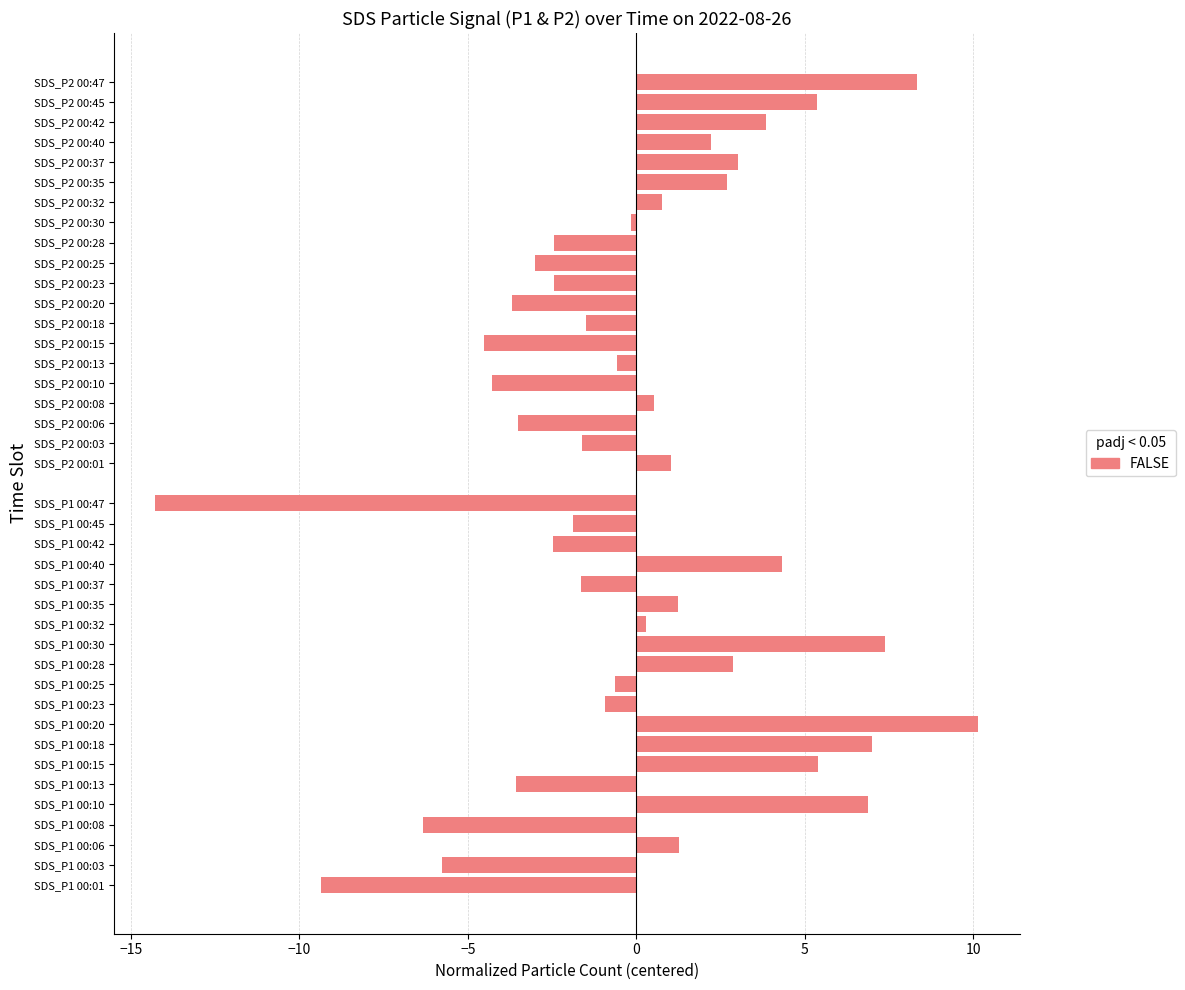

What is the difference between the values at SDS_P1 00:06 and SDS_P1 00:23?

2.2